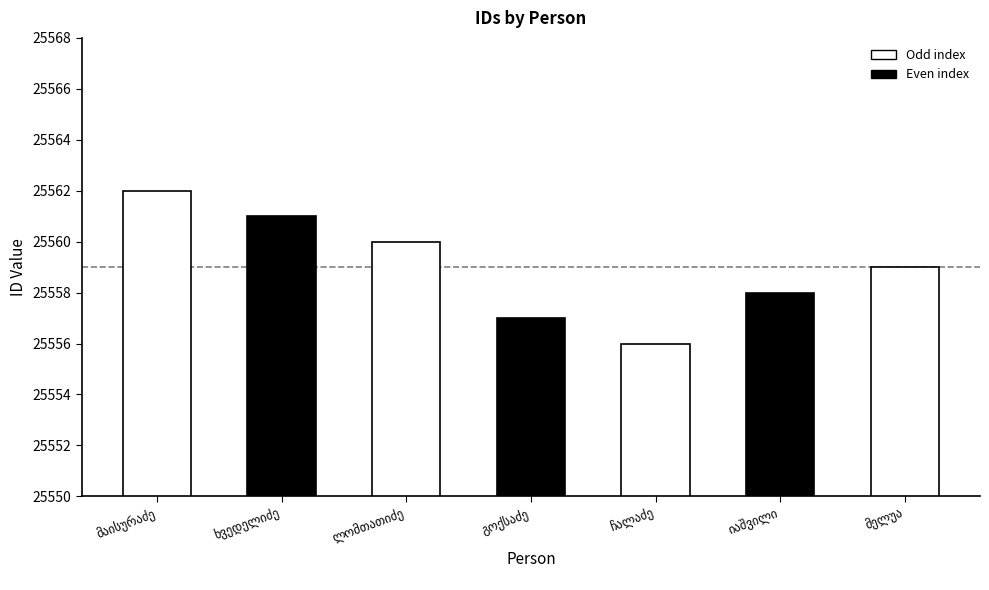

What is the label of the 3rd bar from the right?

არქიპო ჩალაძე